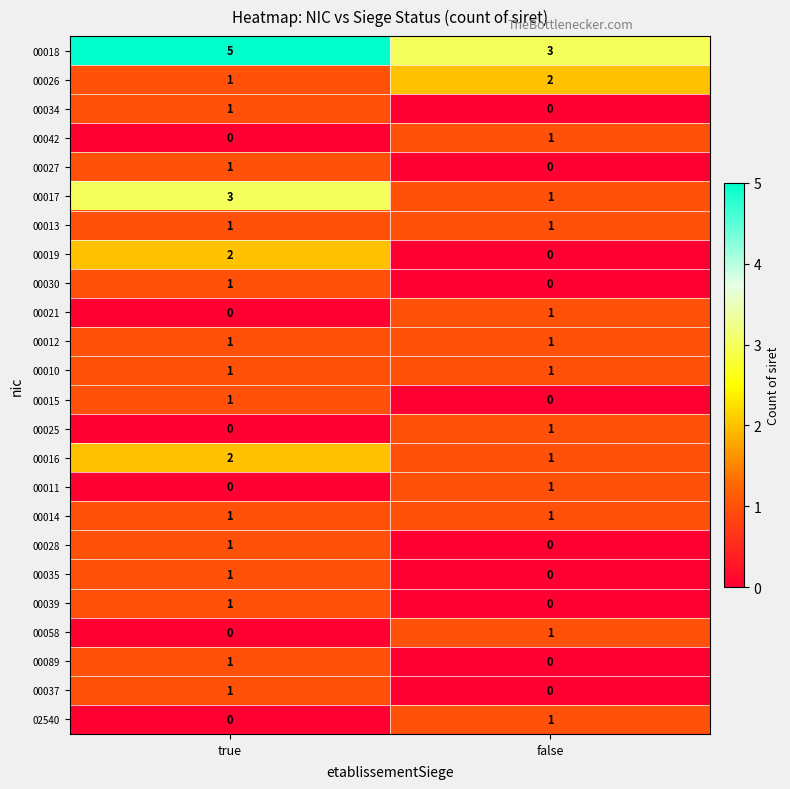

At which label does 00011 reach its minimum?

true